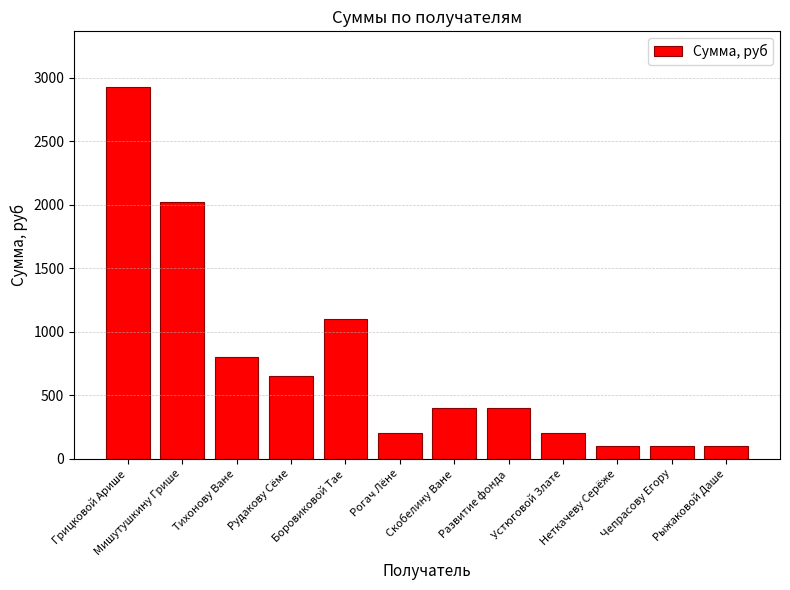

What is the difference between the maximum and minimum values?

2825